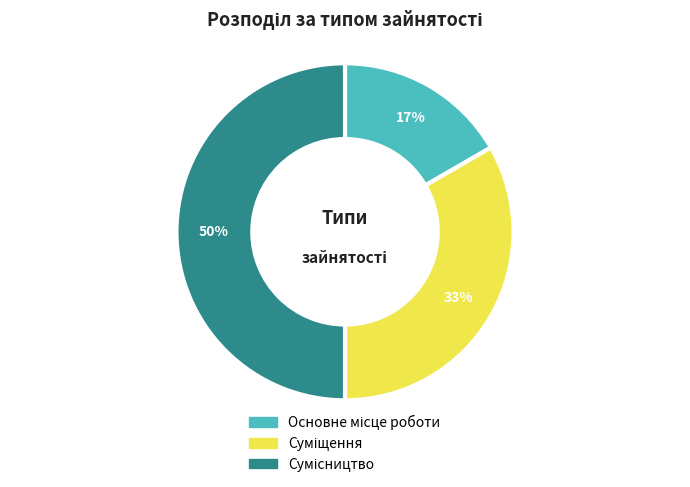

How many segments does this pie chart have?

3